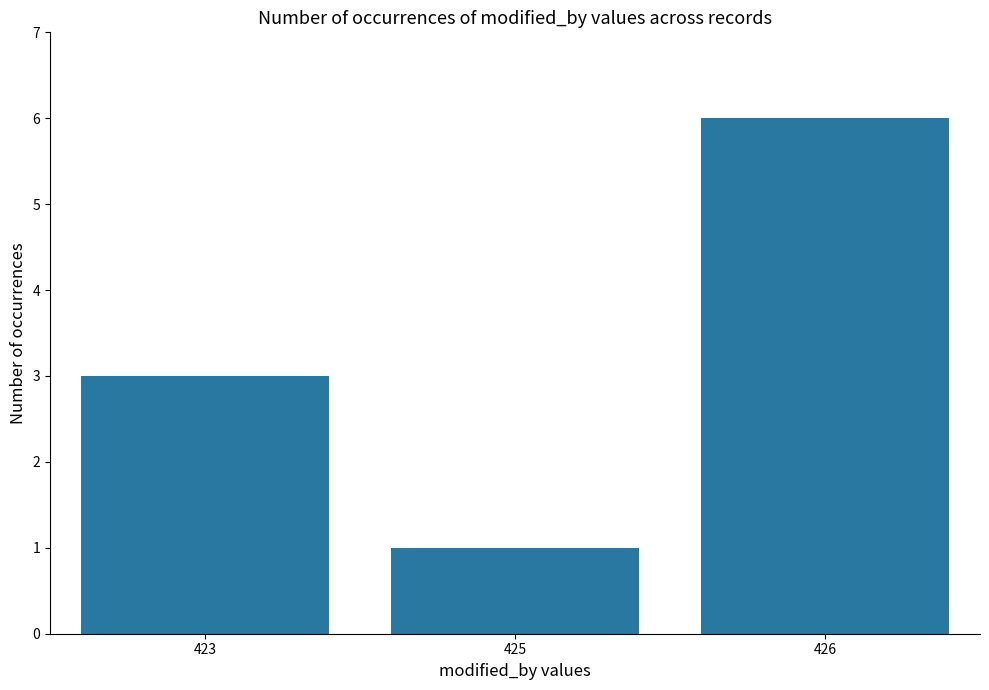

What is the average value?

3